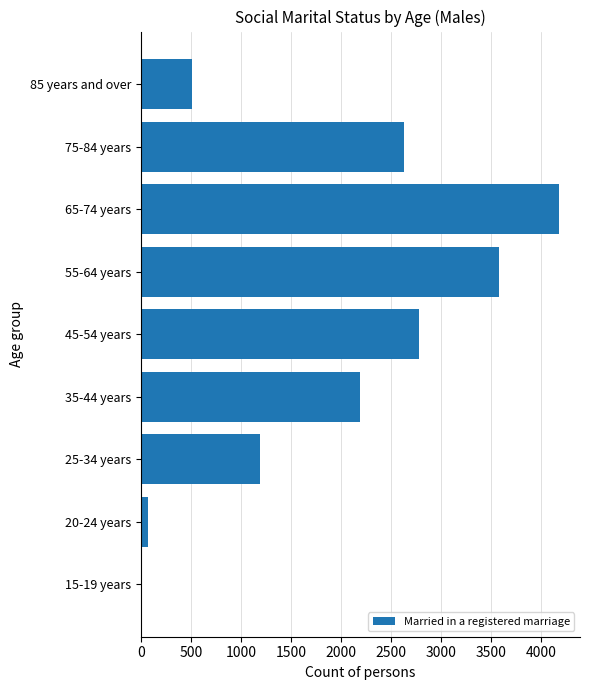

Does the chart contain stacked bars?

No